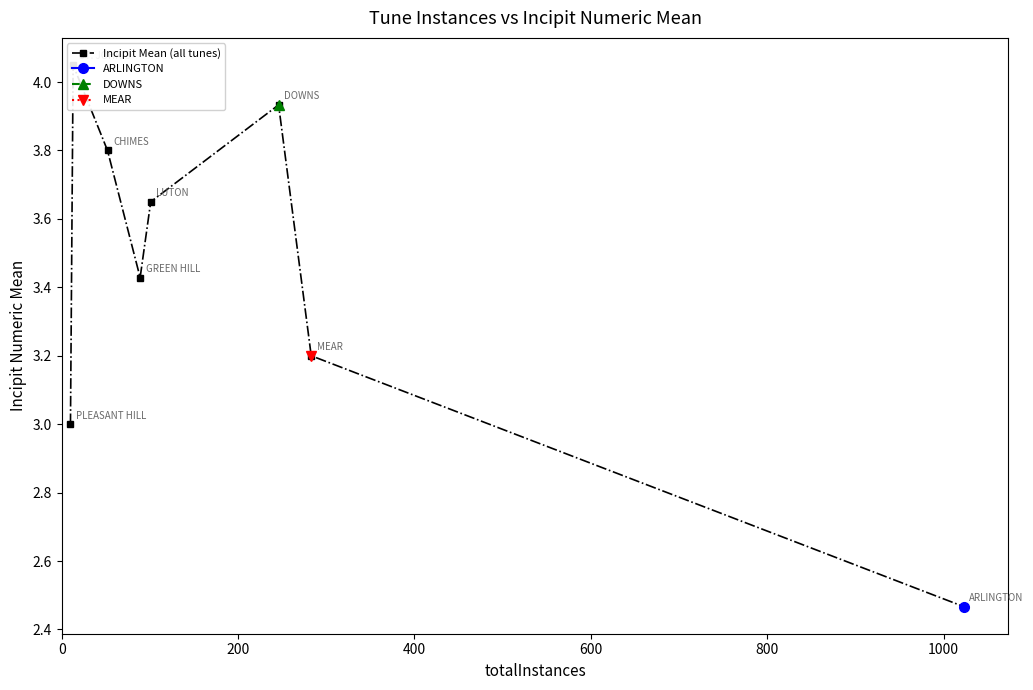

What is the difference between the maximum and minimum values?

1.6